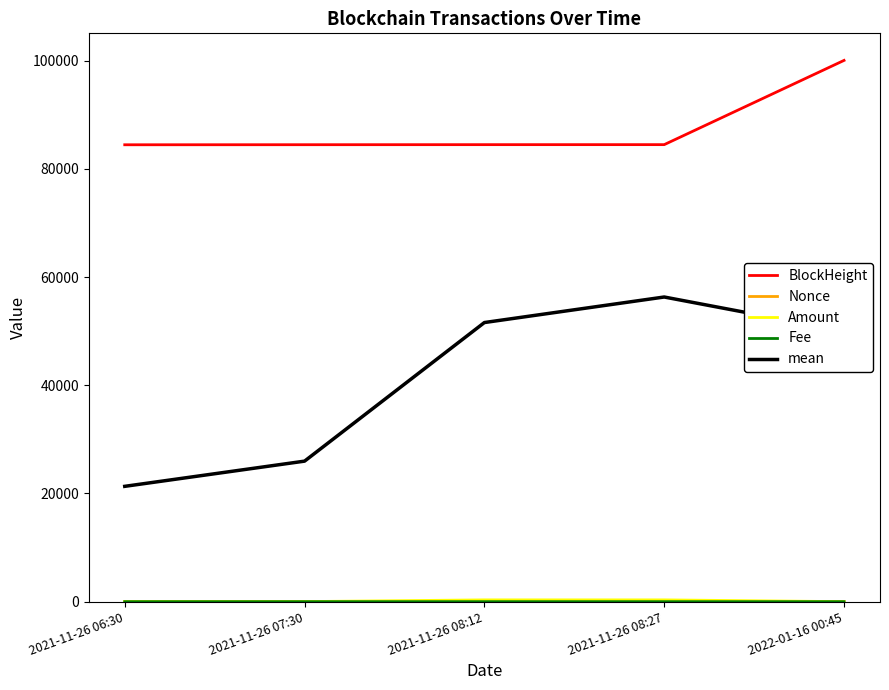

Which category has the highest value in the BlockHeight series?

2022-01-16 00:45